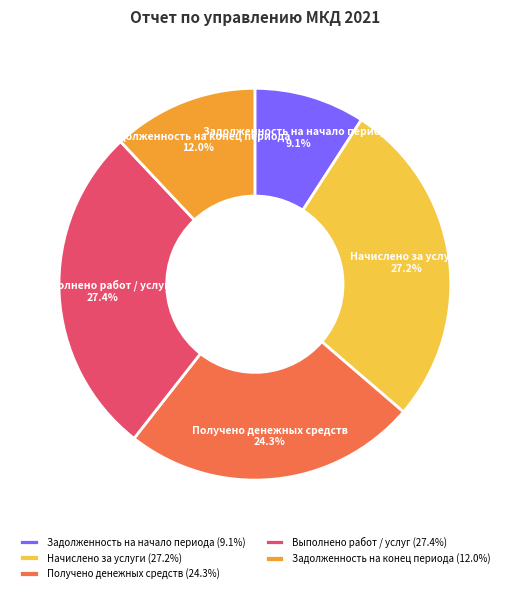

To the nearest percent, what is the combined percentage of Выполнено работ / услуг and Задолженность на конец периода?

39%